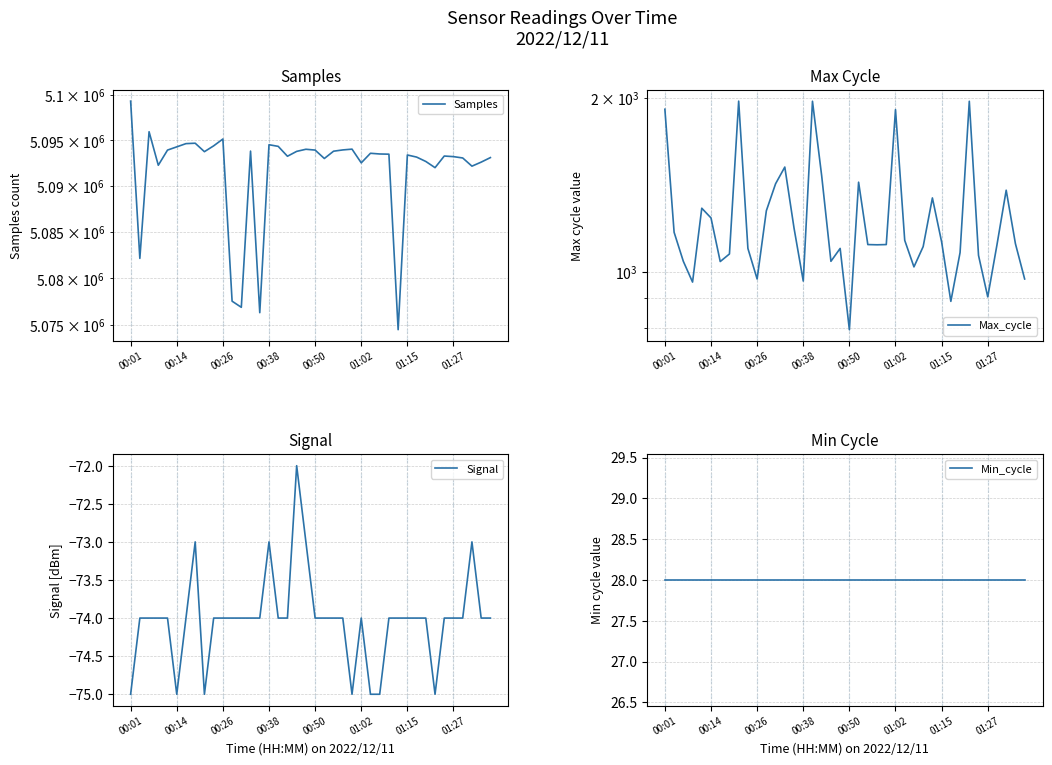

Is the value of Samples at 33 greater than the value of Signal at 37?

Yes